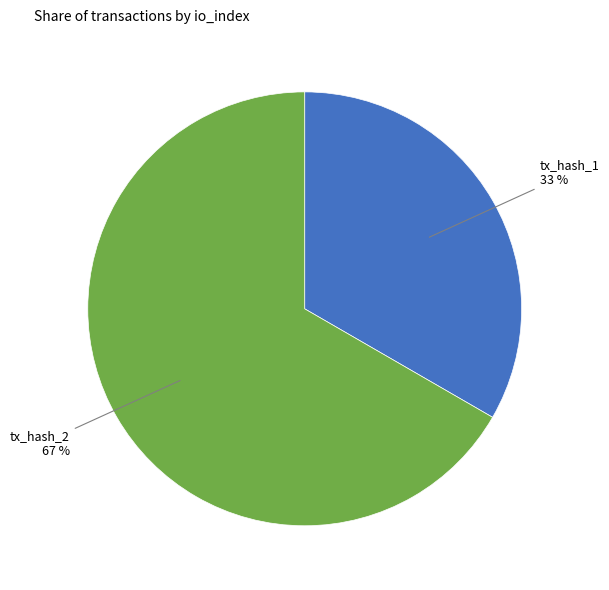

Which slice is the largest?

tx_hash_2